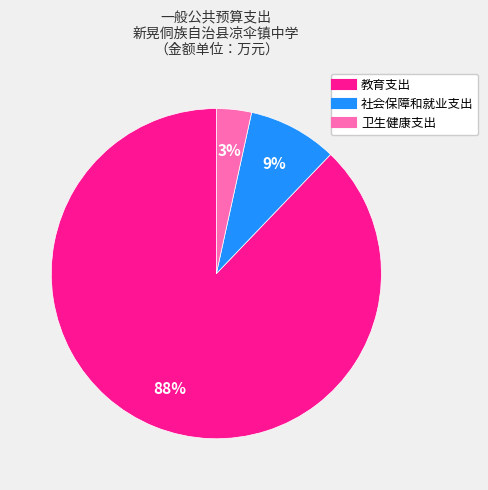

Is it true that 教育支出 is 88% of the pie?

True